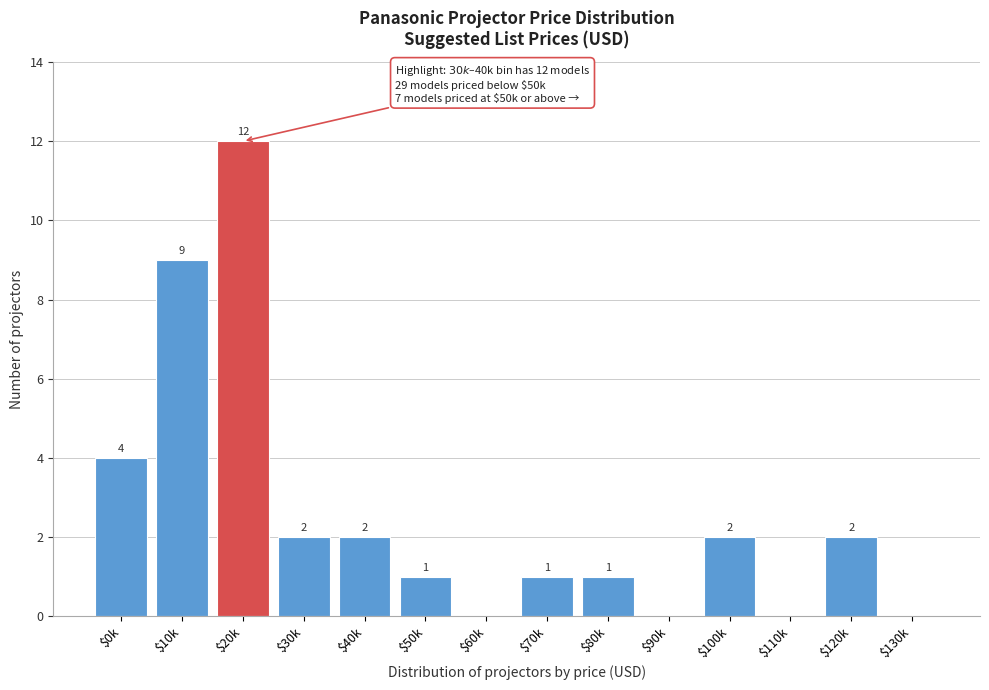

What is the maximum value shown in the chart?

12